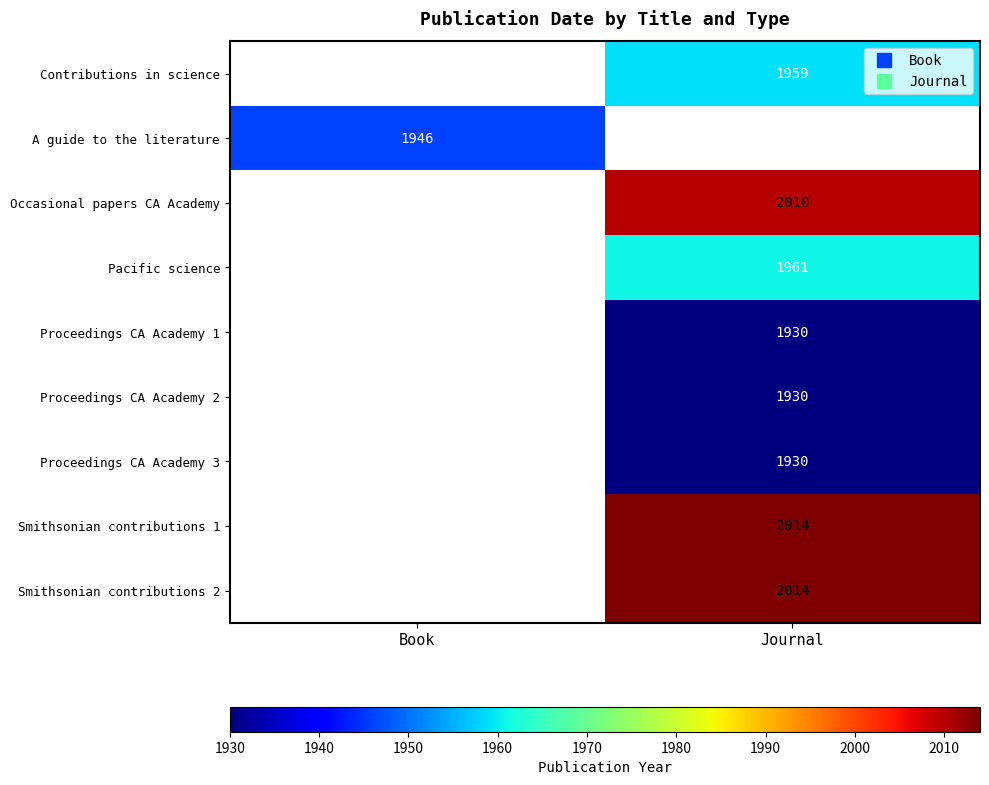

Is the value of Proceedings CA Academy 1 at Journal greater than the value of Occasional papers CA Academy at Journal?

No